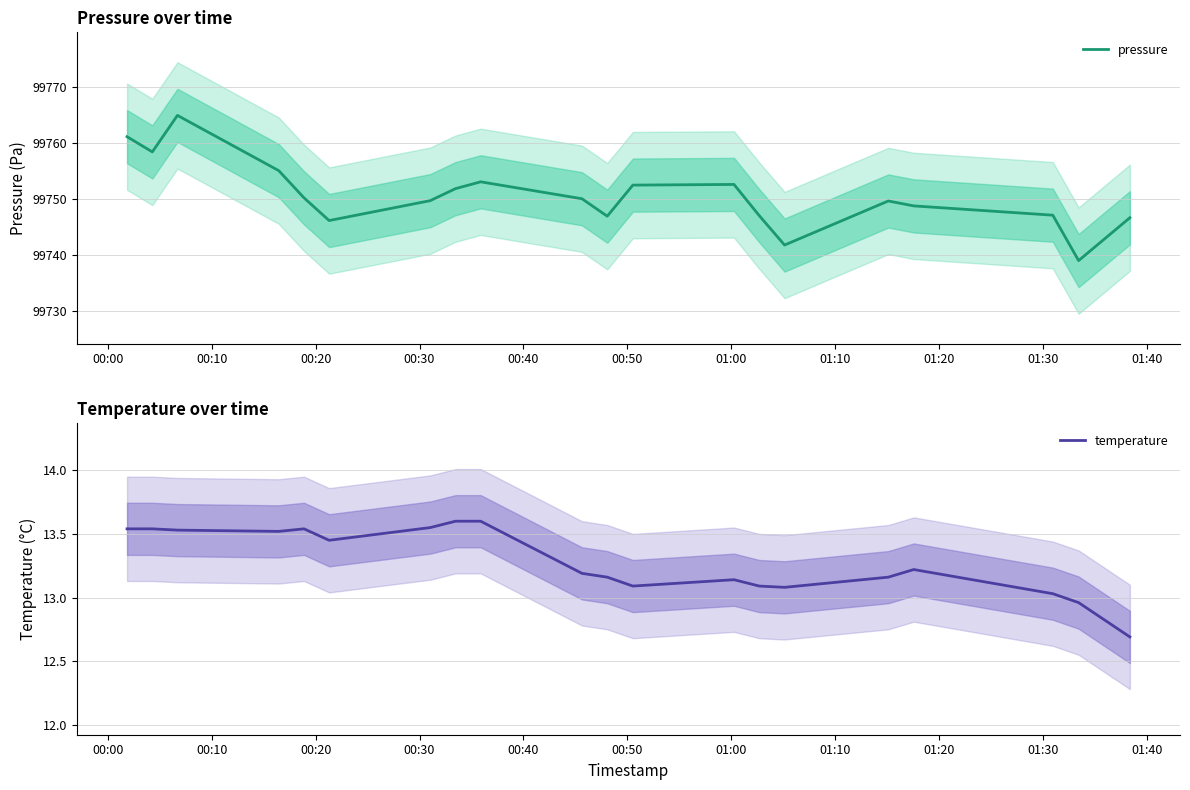

List the series in order of their peak value, lowest first.

temperature, pressure